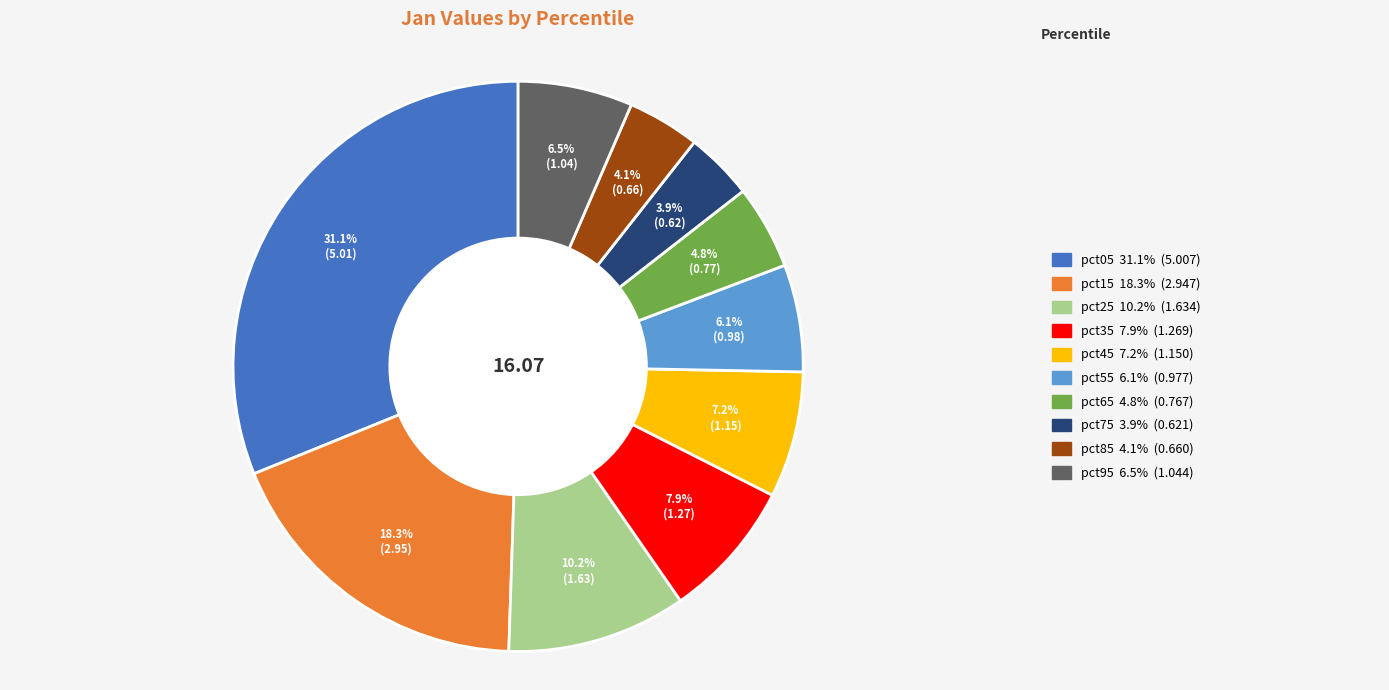

Does any single category account for the majority?

No